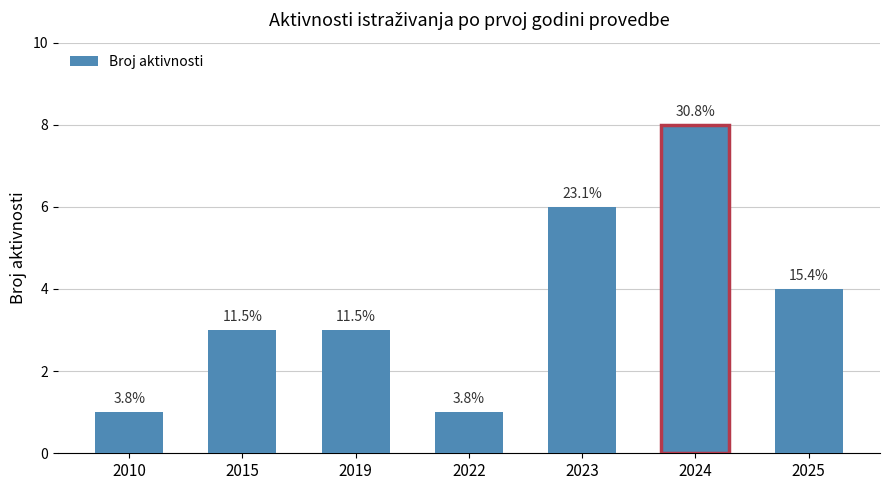

Rank the categories by value from highest to lowest.

2024, 2023, 2025, 2015, 2019, 2010, 2022